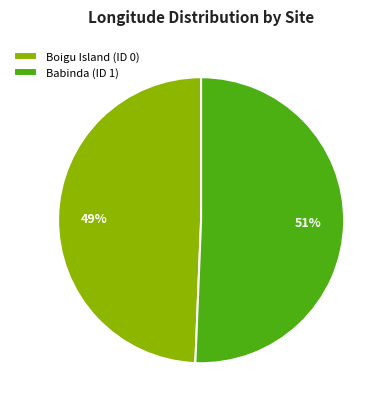

Count the number of slices in the pie.

2